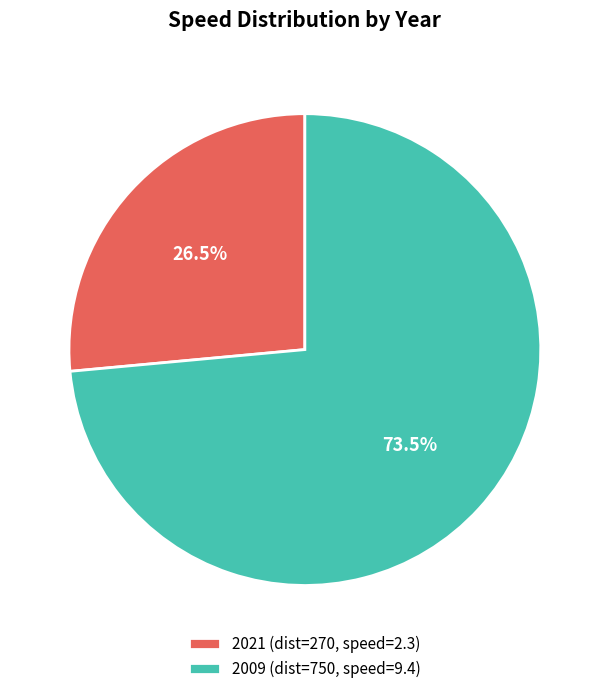

Count the number of slices in the pie.

2